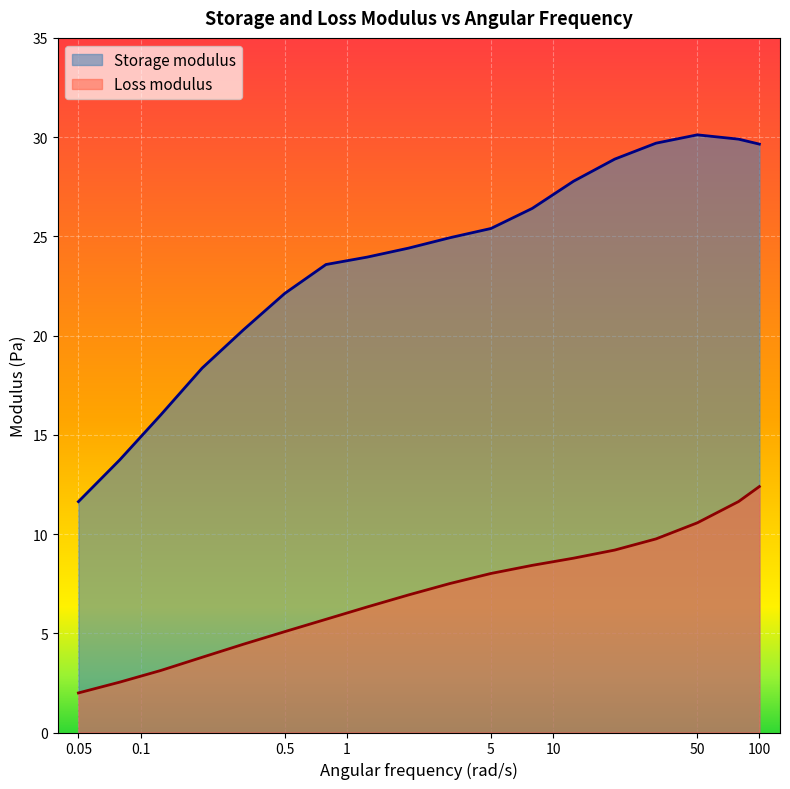

Which series has the largest total across all categories?

Storage modulus